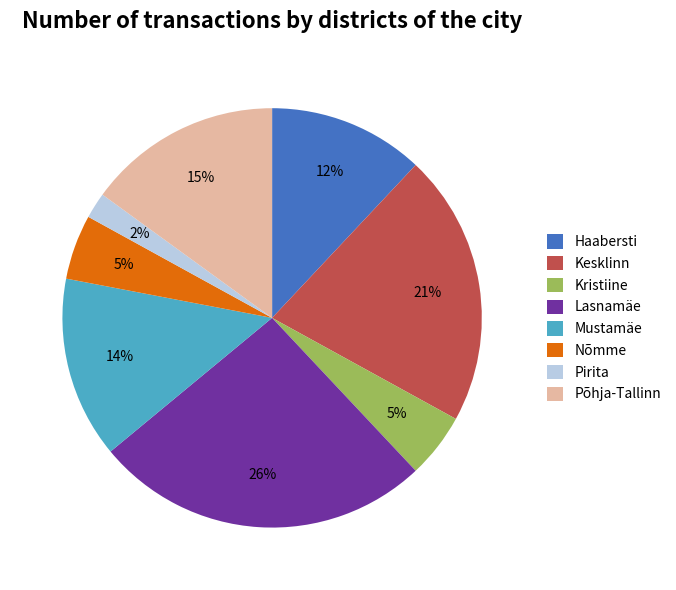

Which category has the smallest portion of the pie?

Pirita